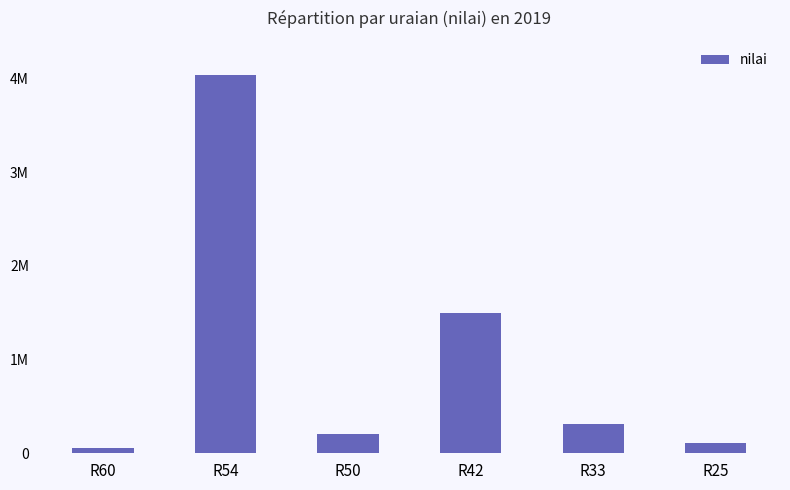

Rank the categories by value from highest to lowest.

R54, R42, R33, R50, R25, R60